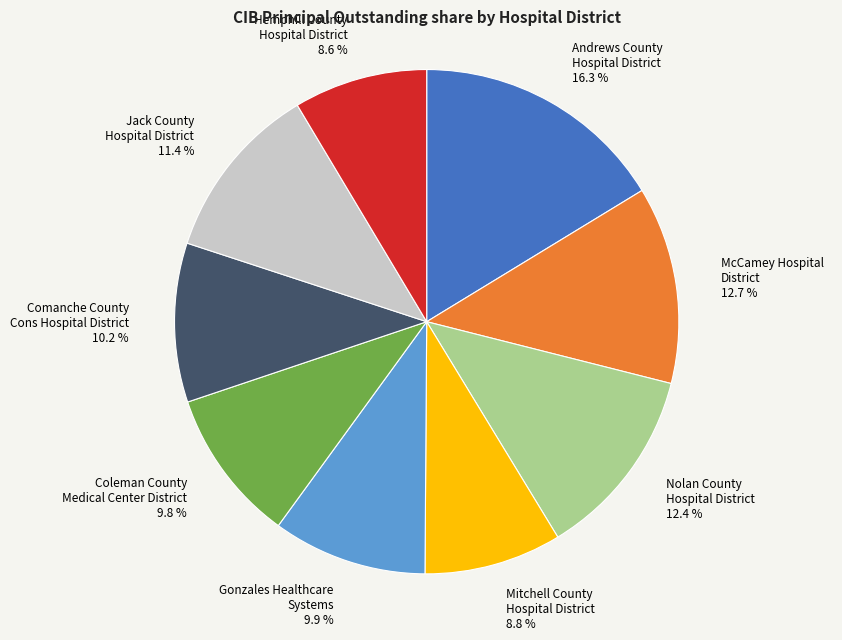

Does any single category account for the majority?

No